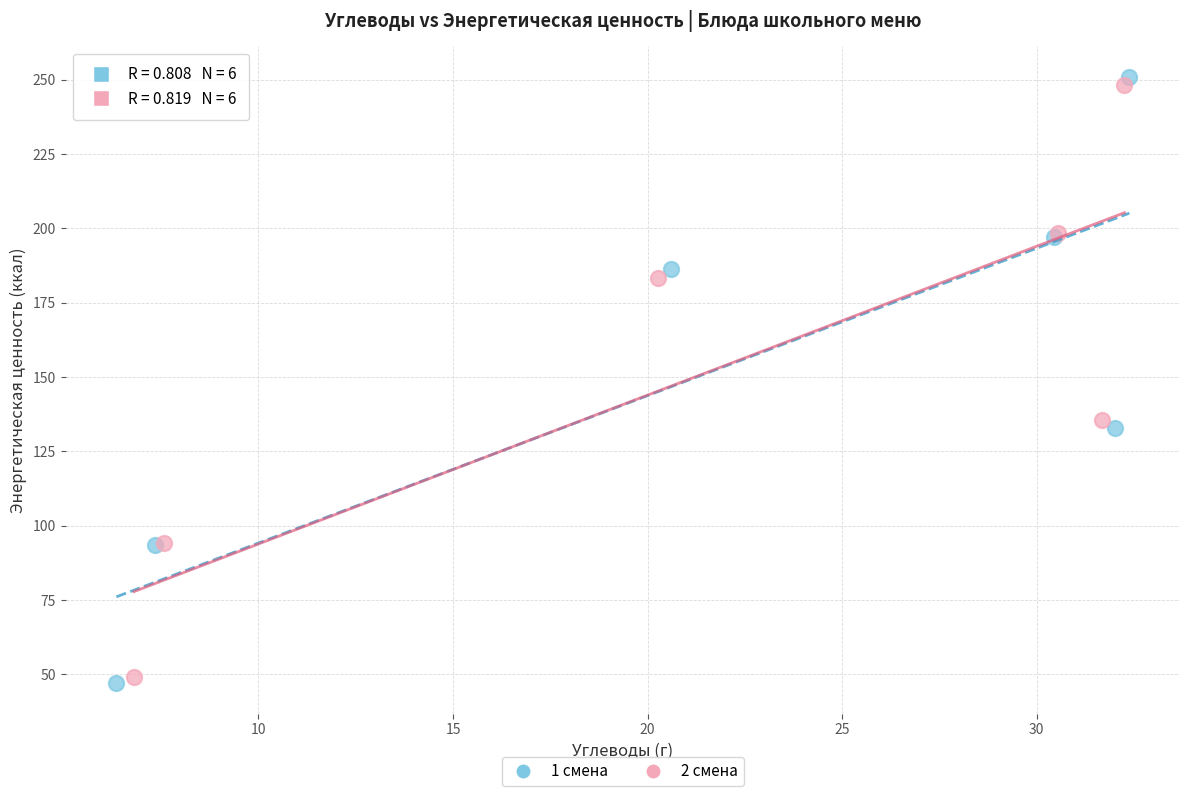

Which series has the largest Y range (max minus min)?

1 смена